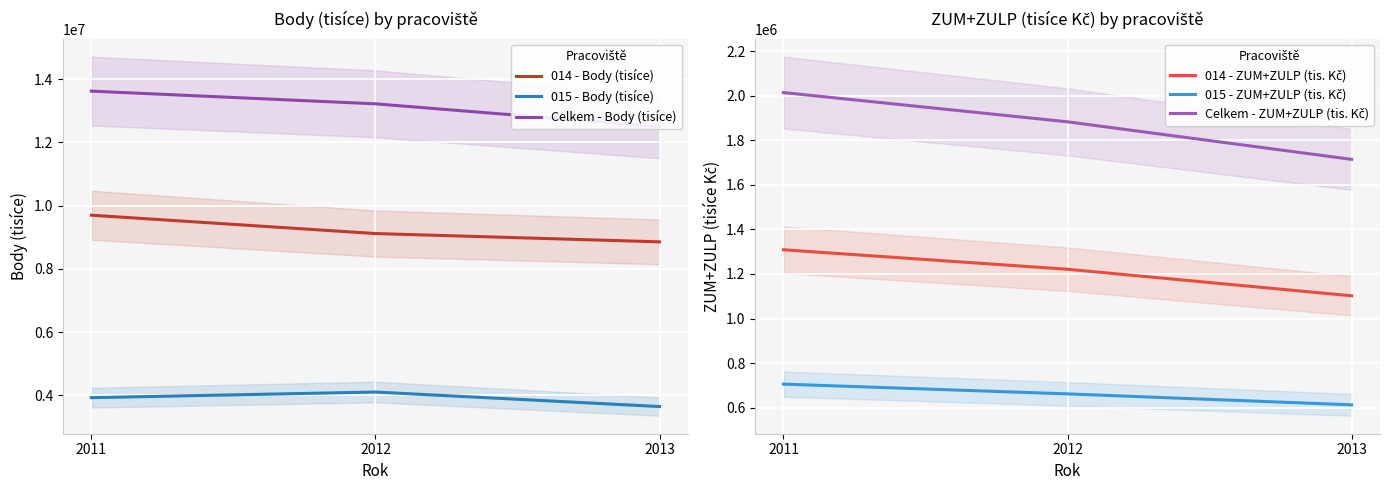

At which category is the sum across all series the highest?

2011